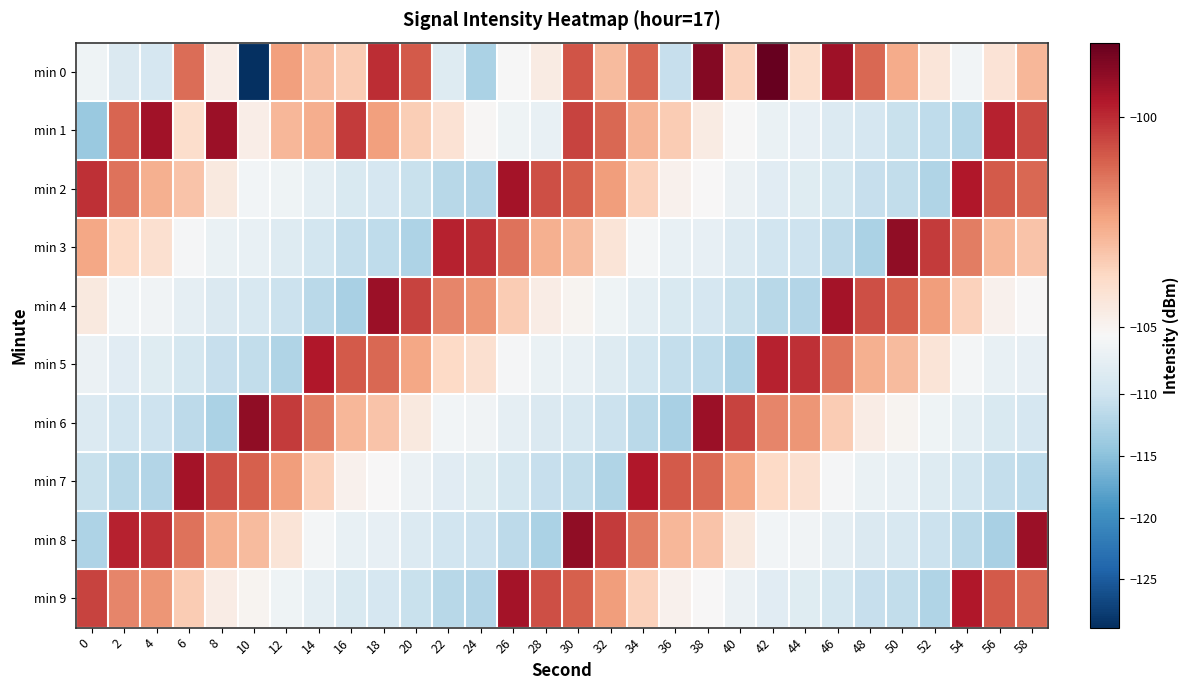

Rank the series by their maximum value, from lowest to highest.

min 5, min 2, min 7, min 9, min 1, min 4, min 3, min 6, min 8, min 0